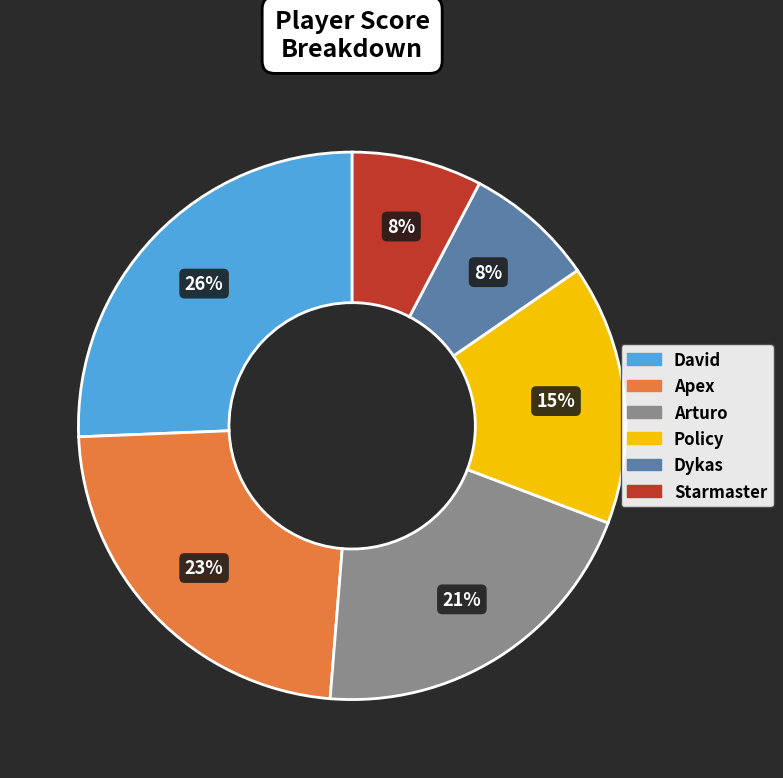

To the nearest percent, what is the difference between the largest and smallest slice percentages?

18%